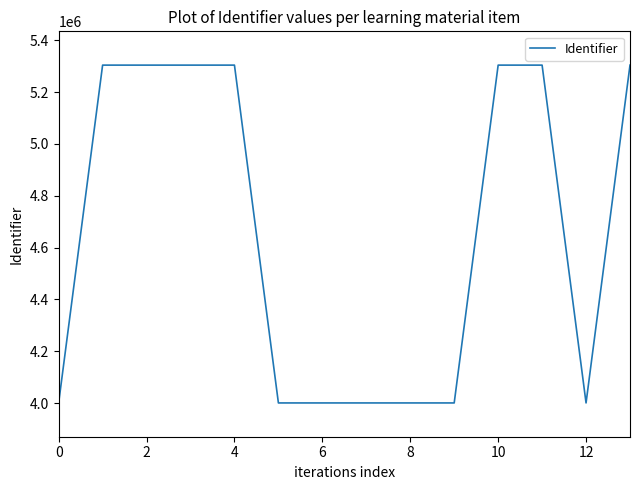

What is the smallest value displayed?

4000801